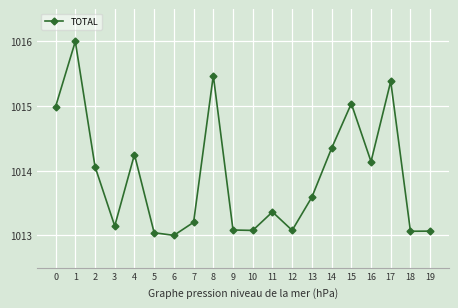

How many values exceed 1013?

19